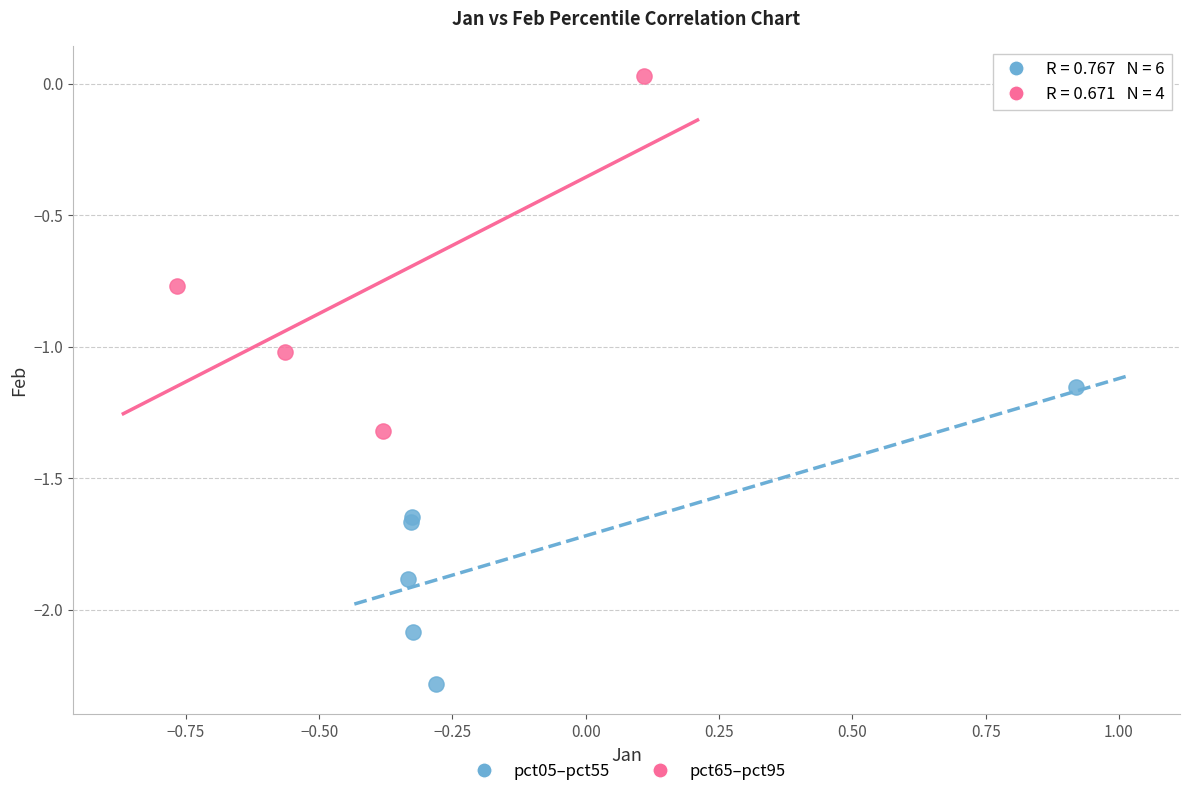

Which series has the largest Y range (max minus min)?

pct65–pct95